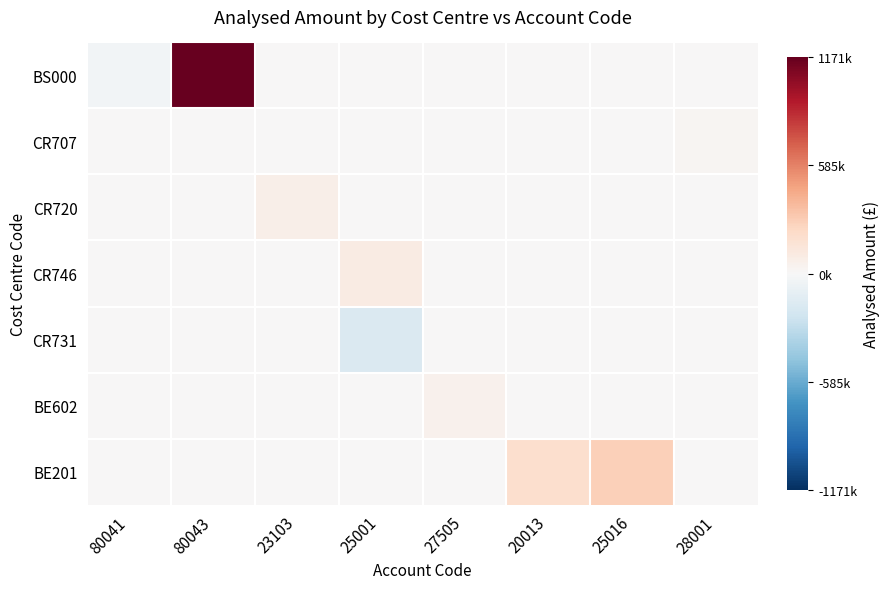

Rank the series at 20013 from highest to lowest value.

BE201, BS000, CR707, CR720, CR746, CR731, BE602